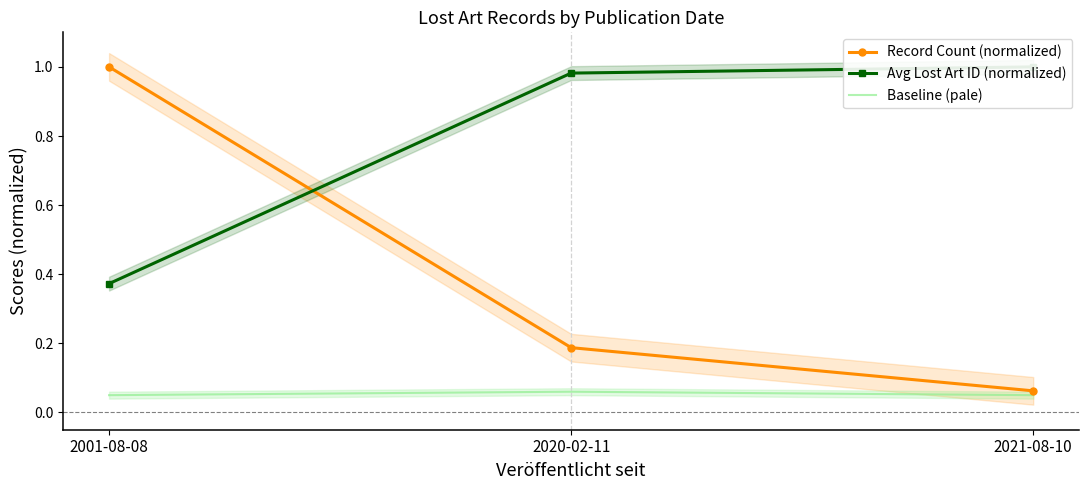

List the series in order of their overall mean, lowest first.

Baseline (pale), Record Count (normalized), Avg Lost Art ID (normalized)